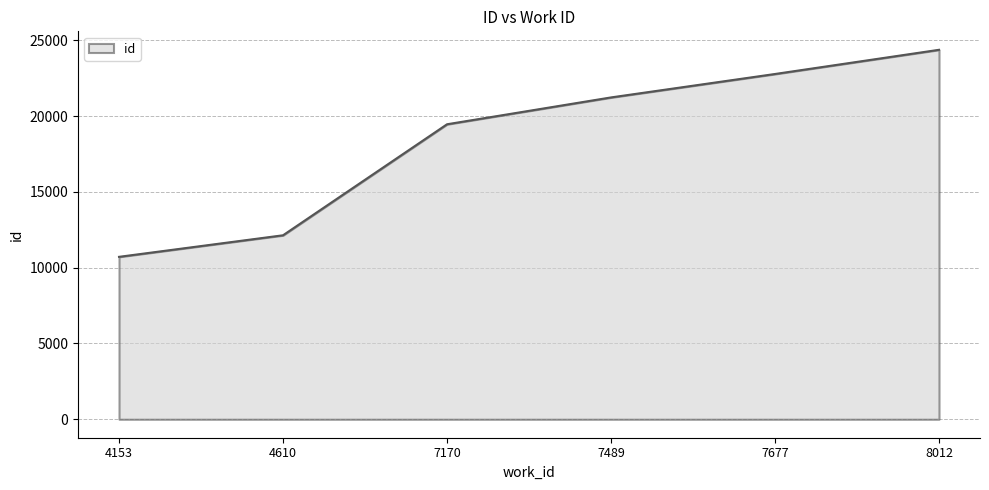

What is the sum of the values at 7170 and 7677?

42239